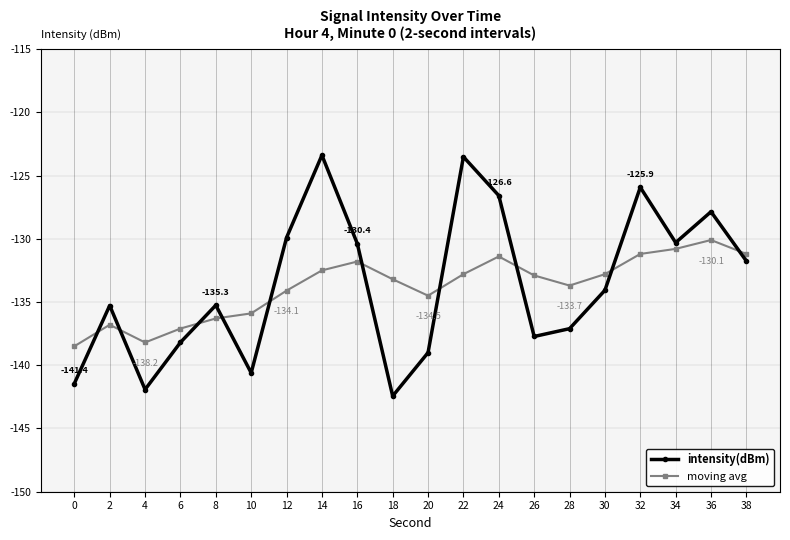

Is it true that intensity(dBm) equals -137.7 at 26?

True